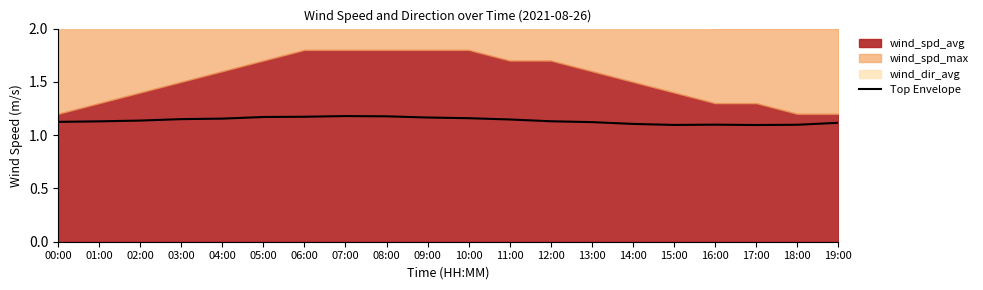

What is the label of the 2nd point from the left?

01:00